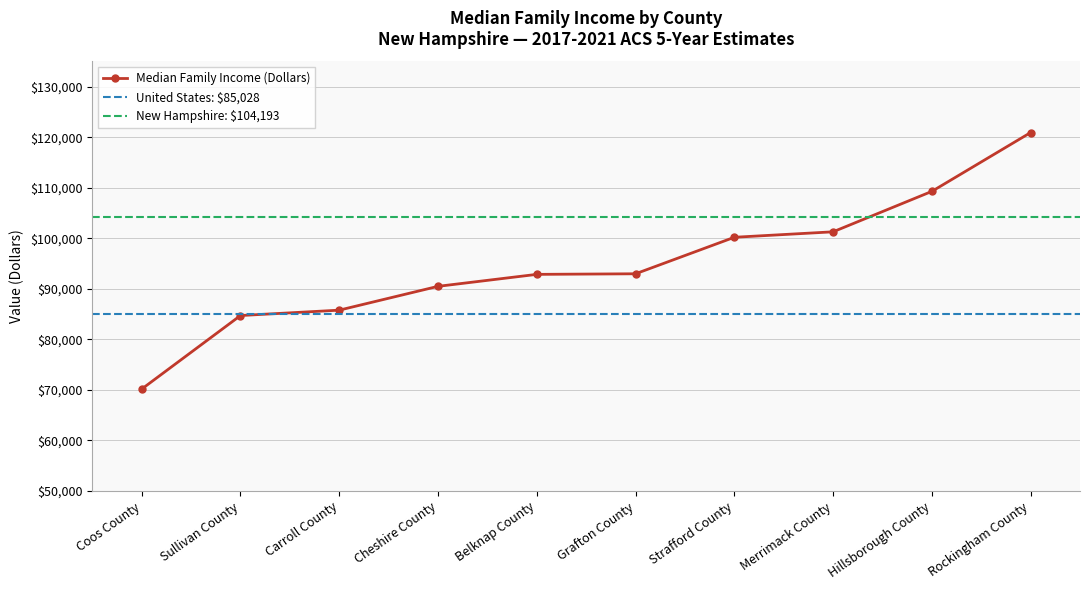

Count the number of categories in the chart.

10